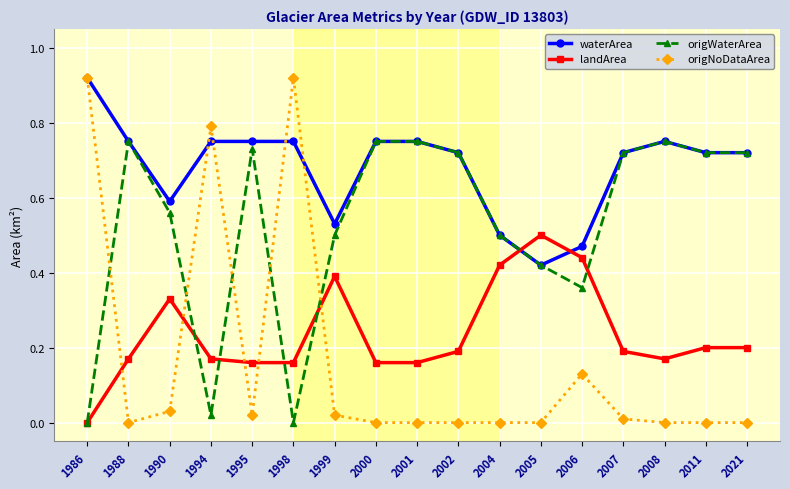

Between which two adjacent categories do landArea and waterArea first intersect?

2004 and 2005